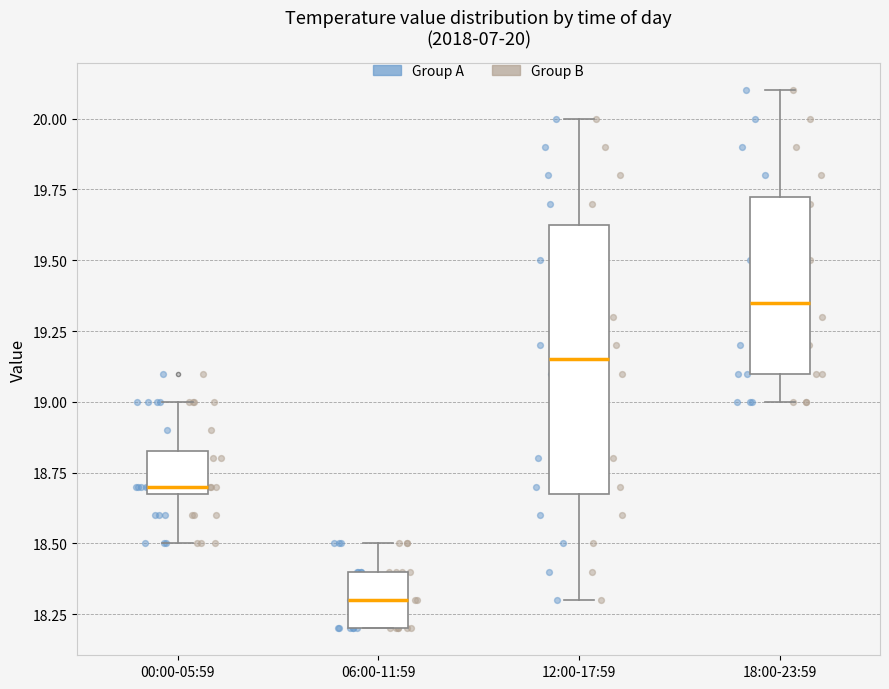

Which box has the highest median line?

18:00-23:59